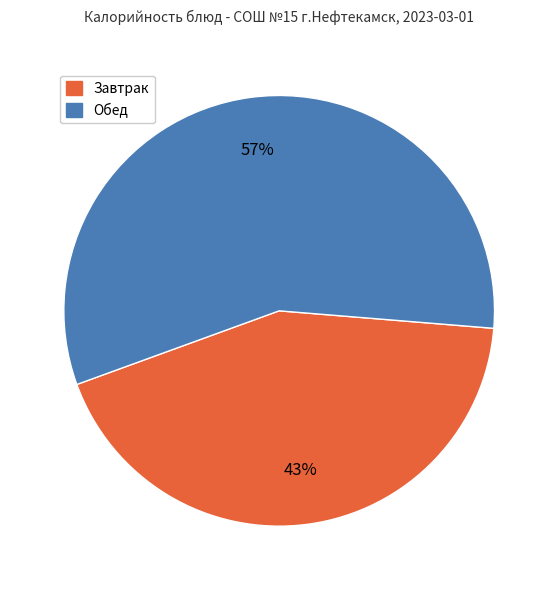

Does any single category account for the majority?

Yes